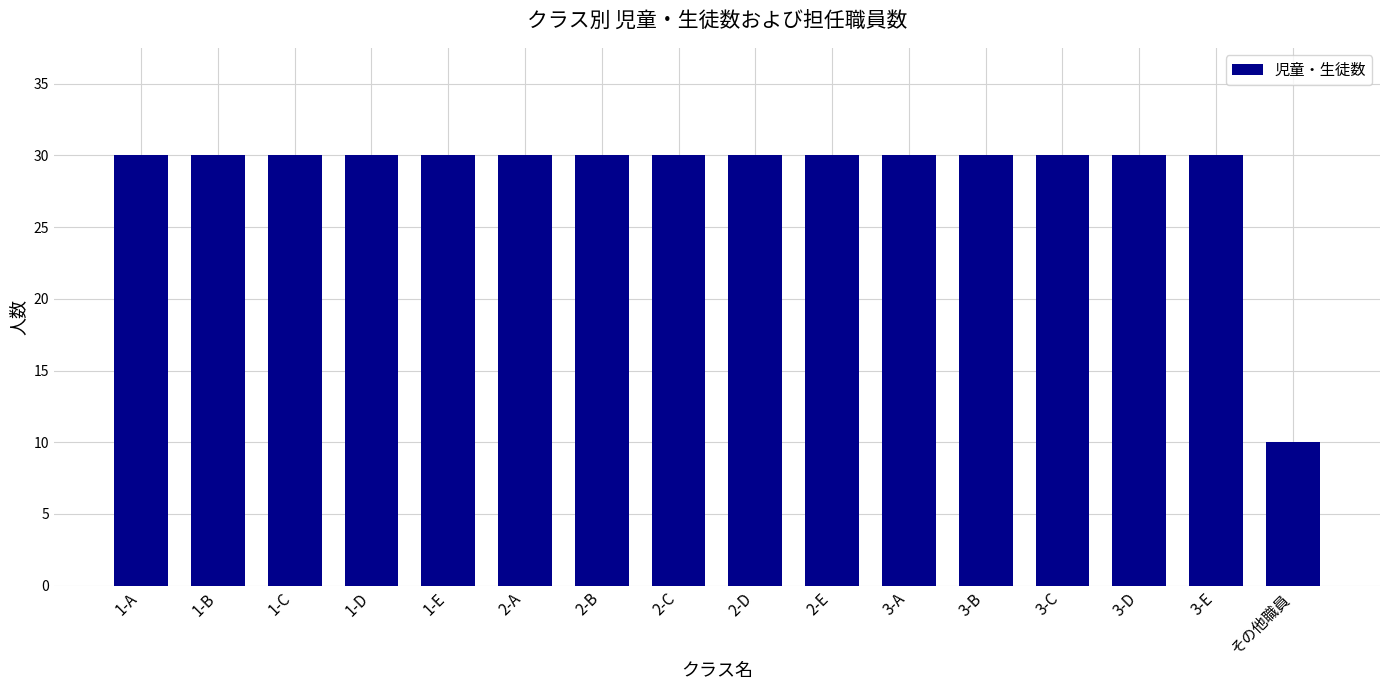

Read the value at 2-B.

30